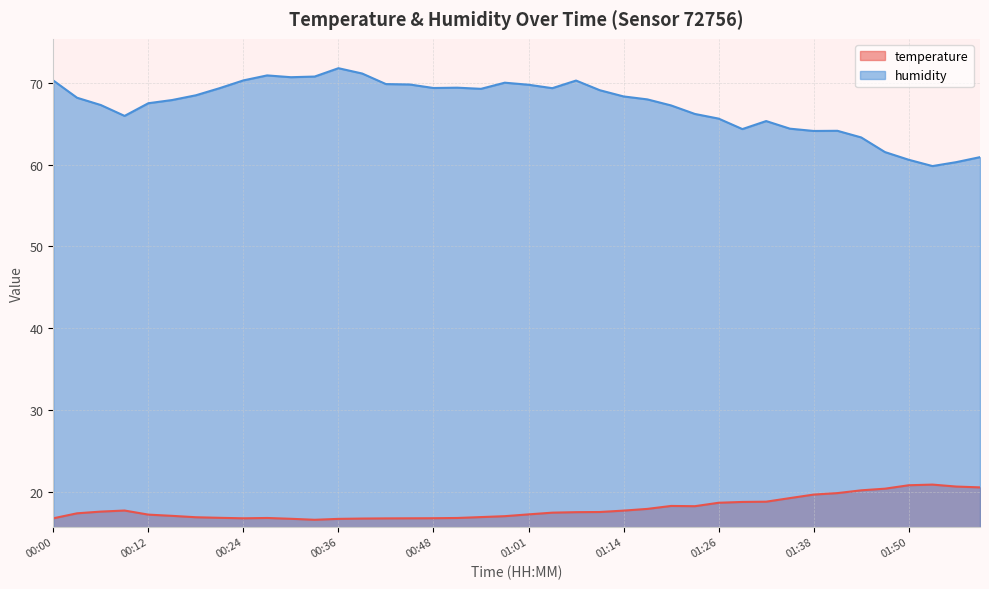

How many values in the temperature series are below 17?

14